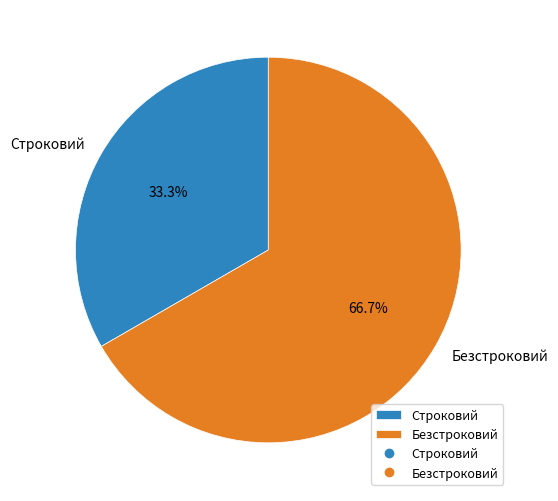

True or false: Безстроковий accounts for 72% of the total.

False